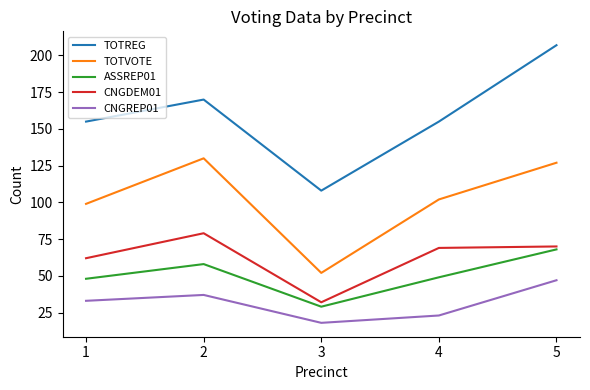

The value of CNGDEM01 at 3 is 32. True or false?

True